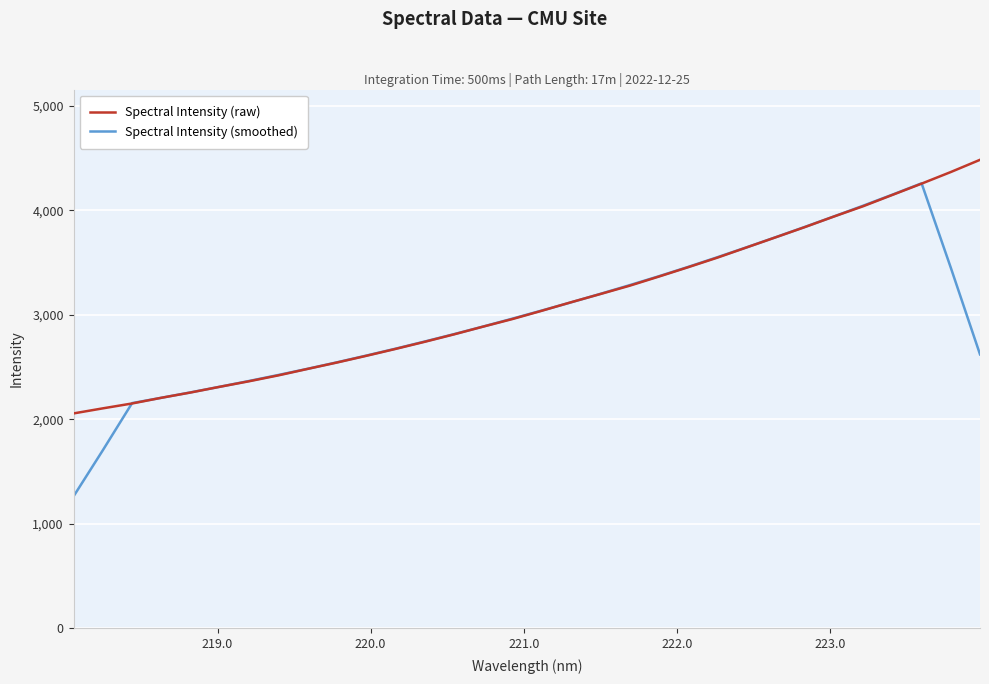

What is the difference between the maximum and minimum values in the Spectral Intensity (smoothed) series?

2997.1